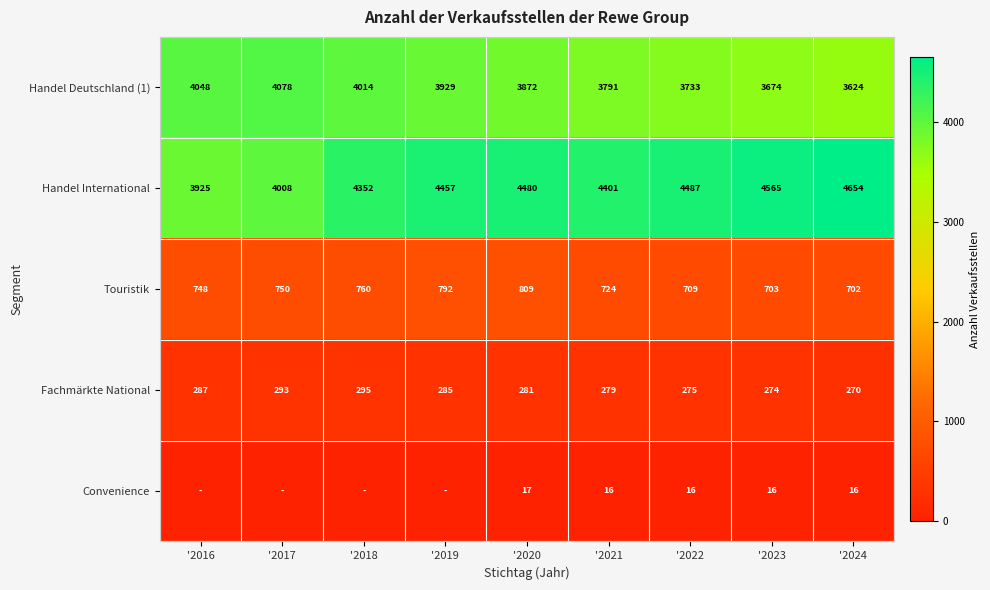

Is it true that Handel Deutschland (1) equals 2198 at '2020?

False